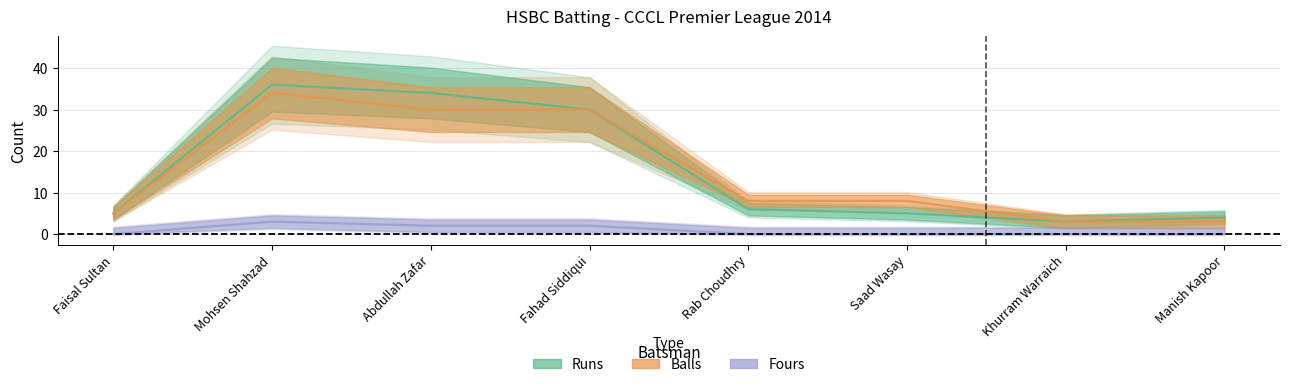

At which label is Balls closest to 18?

Rab Choudhry